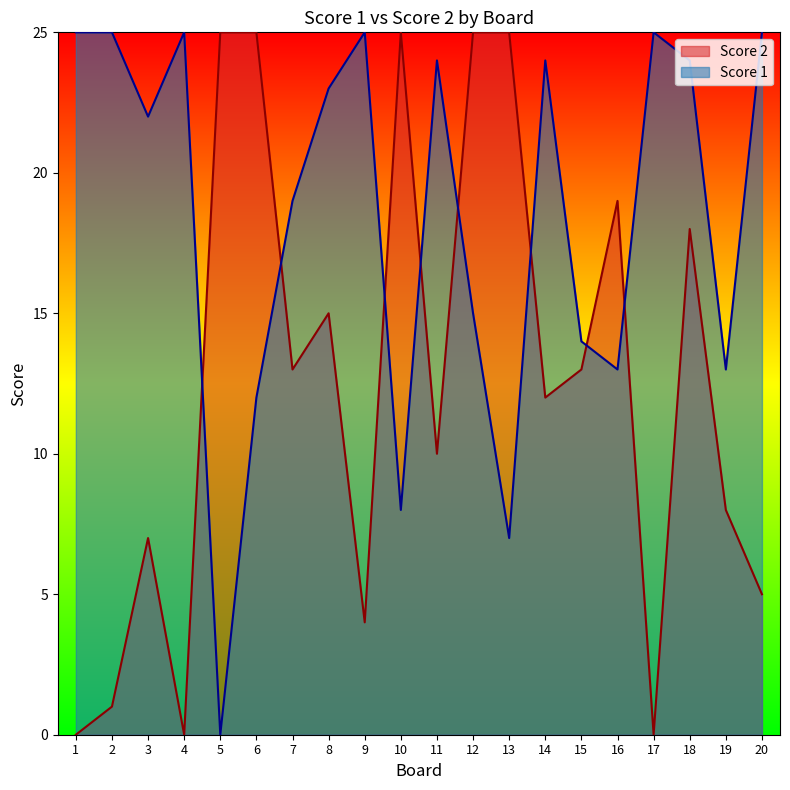

Between which two adjacent categories do Score 2 and Score 1 first intersect?

4 and 5